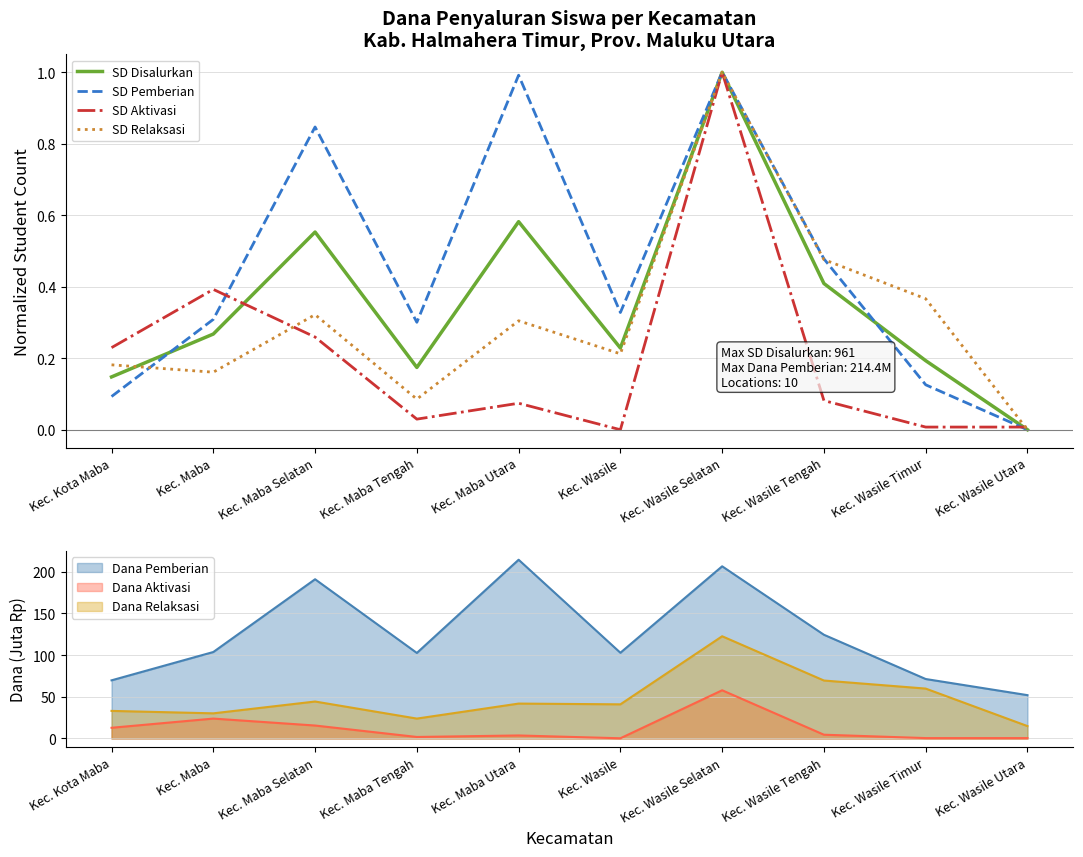

The value of SD Disalurkan at Kec. Wasile Timur is 0.2. True or false?

True